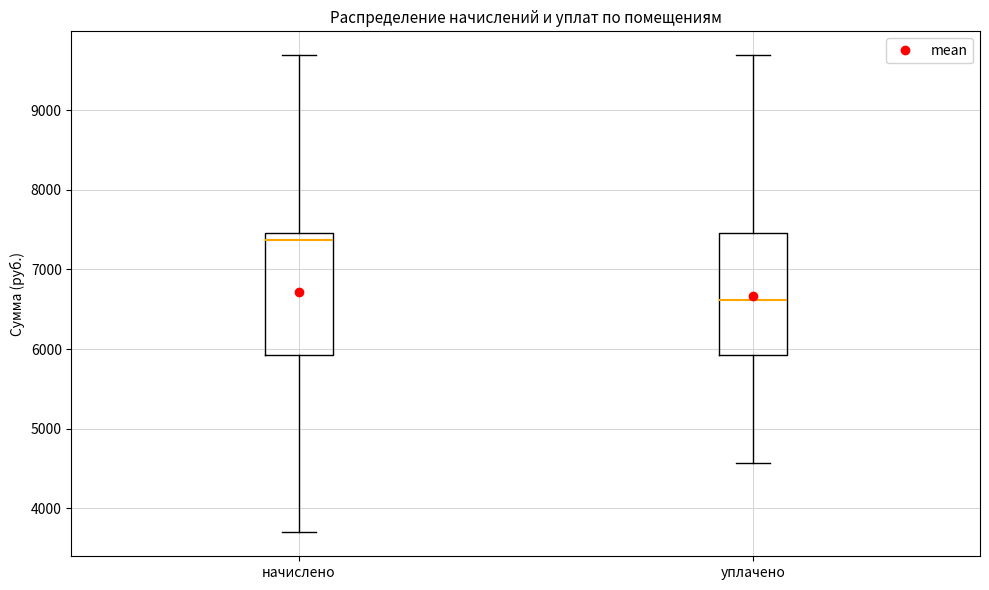

Reading left to right, read every box against the y-axis: the position of its median line, the range the box covers, and the ends of its whiskers. The values are not printed on the chart, so give them approximately, as read against the axis.

начислено: median 7400, box 5900 to 7500, whiskers 3700 to 9700
уплачено: median 6600, box 5900 to 7500, whiskers 4600 to 9700